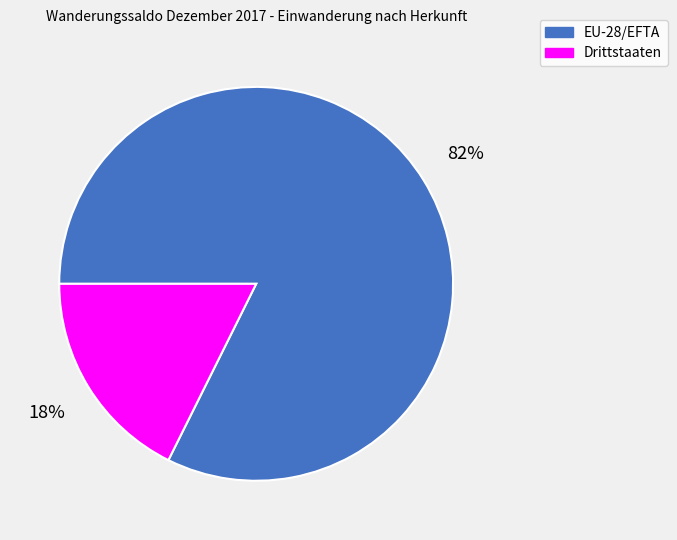

The Drittstaaten slice represents 18% of the pie. True or false?

True